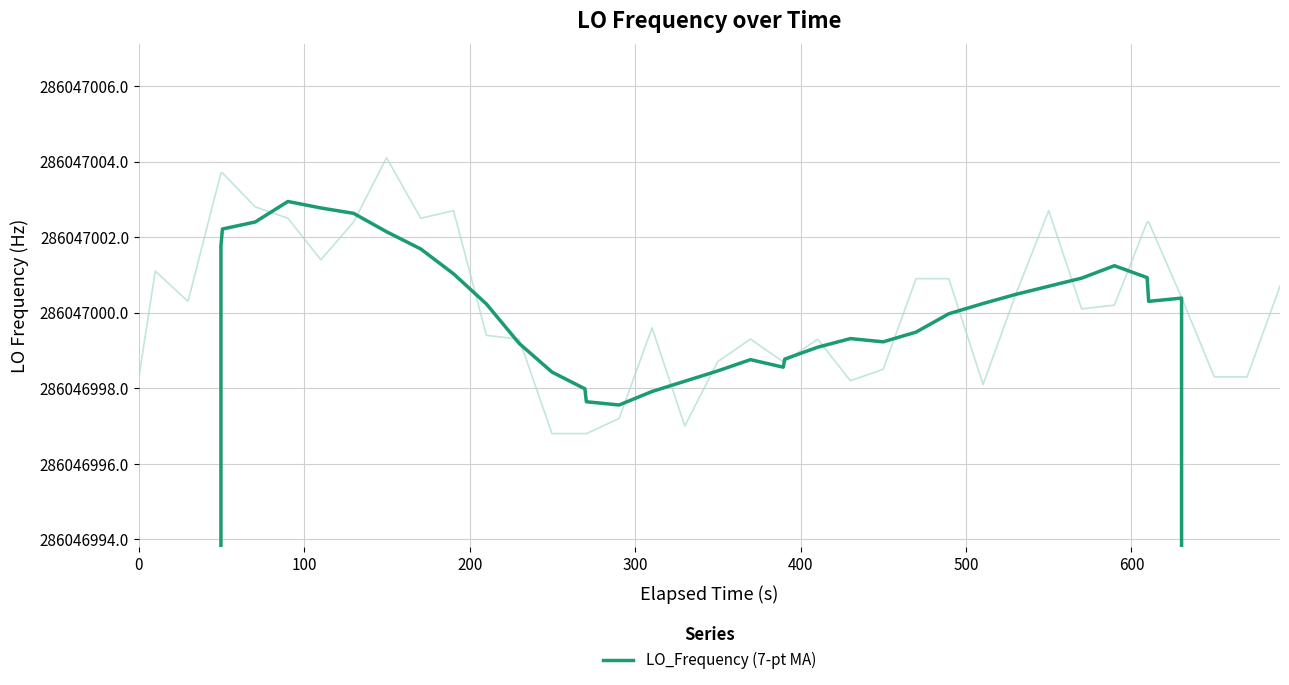

How many lines are shown in the chart?

1